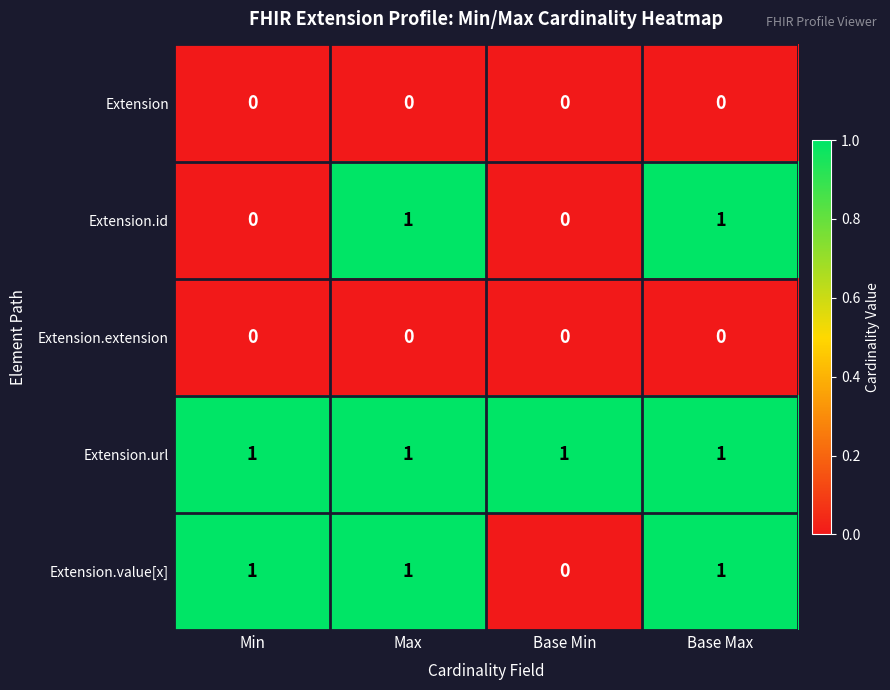

At which label is Extension.value[x] closest to 0?

Base Min